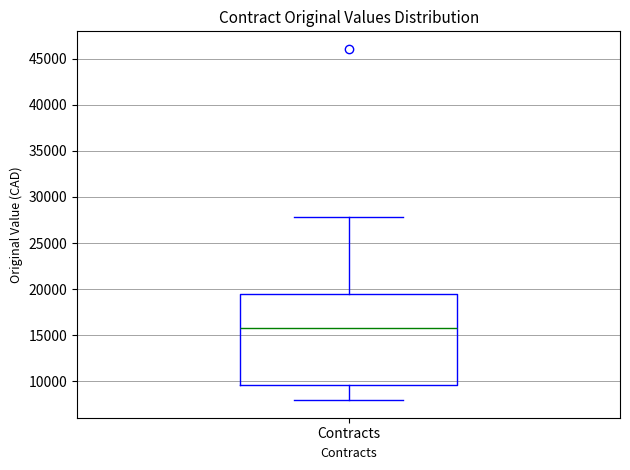

Transcribe this box plot: give where the median line is, the range the box spans, and where the two whiskers end, as read against the y-axis. The values are not printed on the chart, so give them approximately, as read against the axis.

median 16000, box 9500 to 19500, whiskers 8000 to 28000